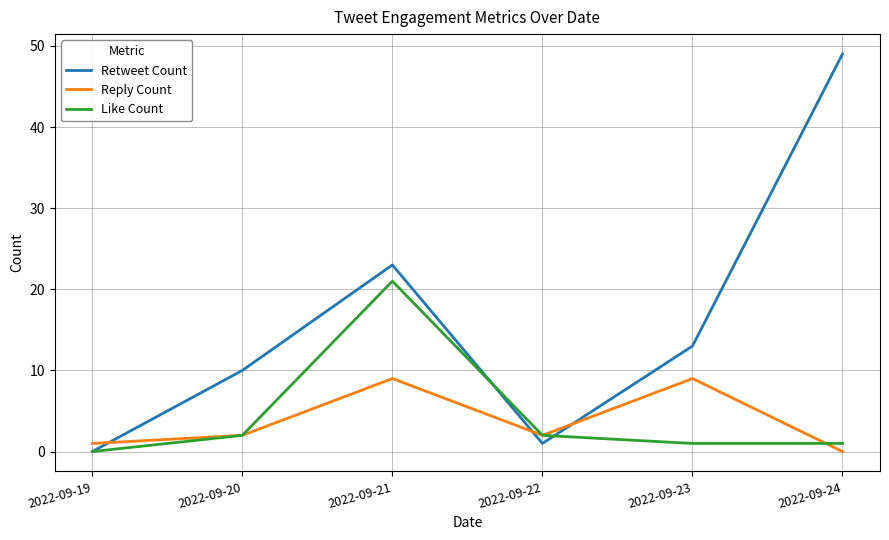

Does the chart display data point markers on the line(s)?

No